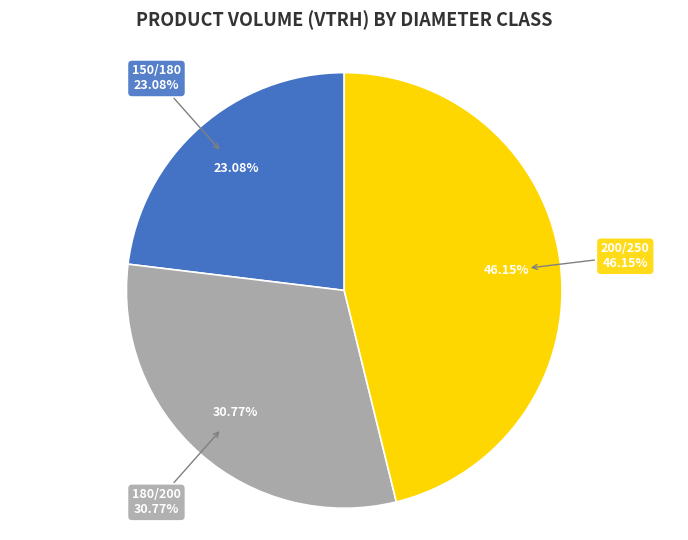

What is the change in value from 180/200 to 200/250?

+2